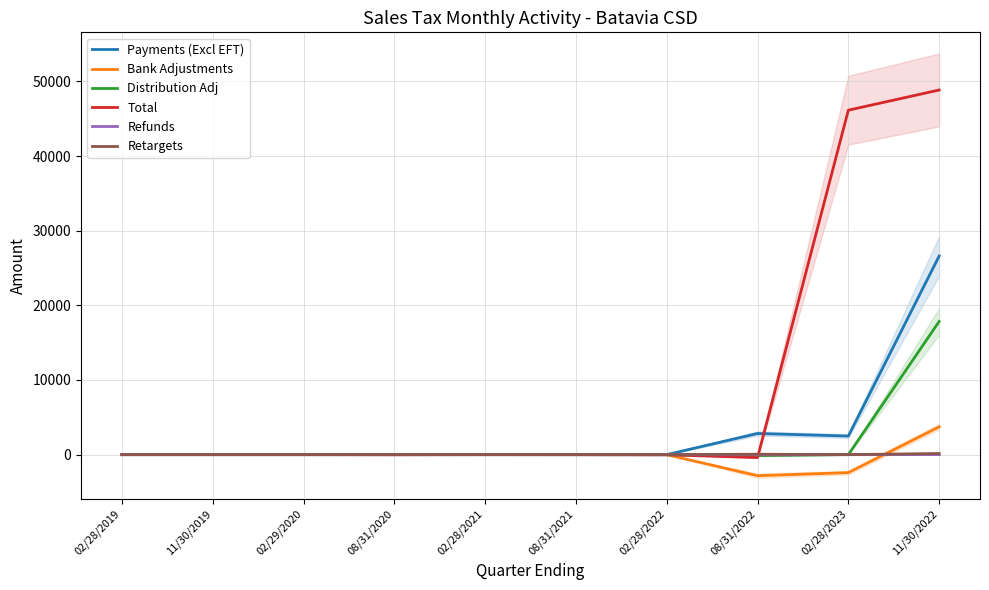

What are all the series names shown in the legend?

Payments (Excl EFT), Bank Adjustments, Distribution Adj, Total, Refunds, Retargets